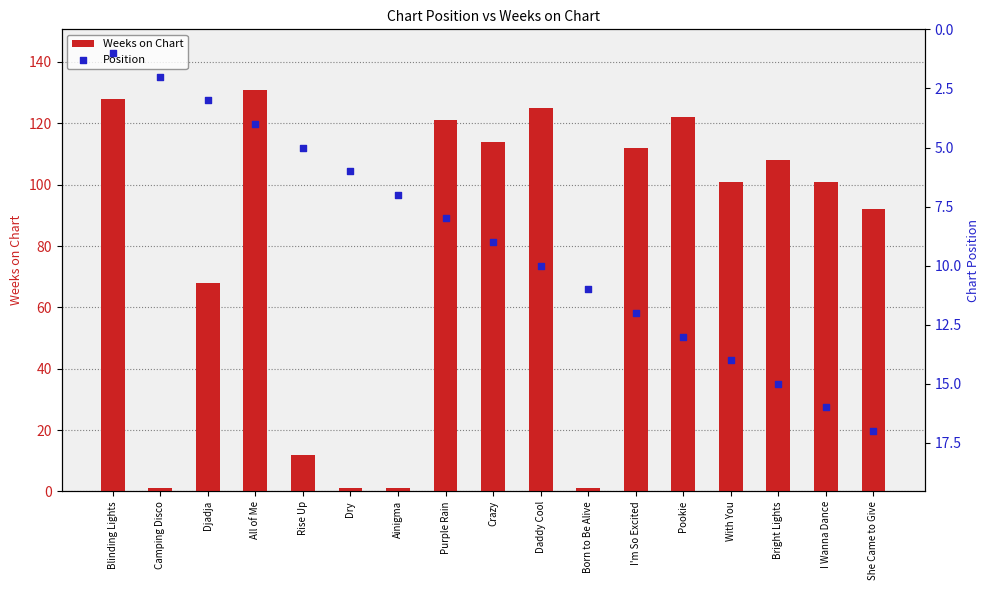

Which series has the widest spread of Y values?

Weeks on Chart